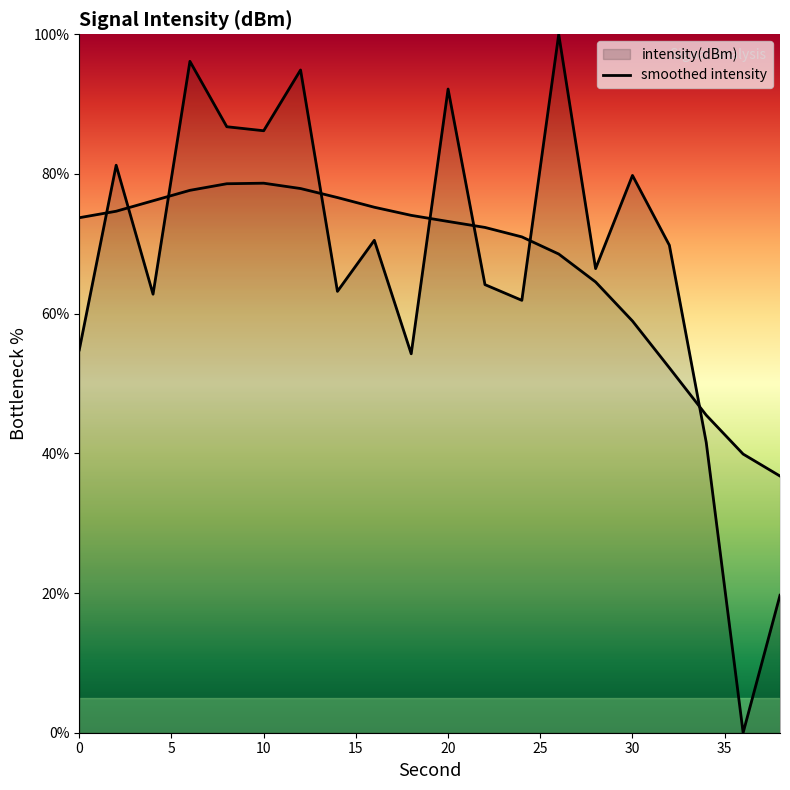

What is the difference between the values at 18 and 8?

32.5